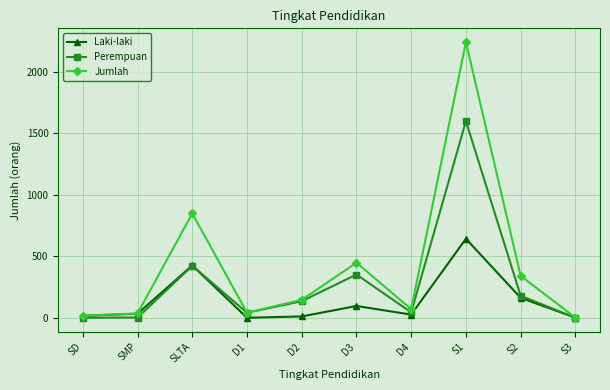

What is the difference between the Perempuan values at SD and D2?

134